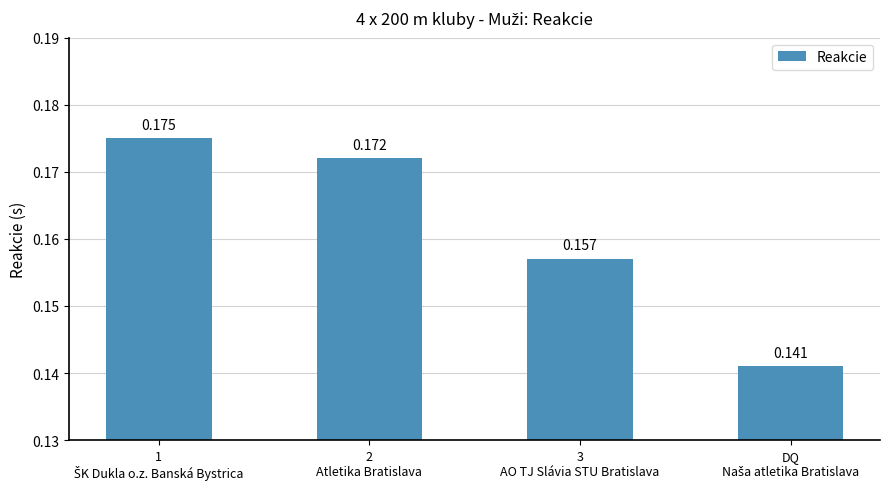

At which category does the chart reach its minimum across all series?

DQ
Naša atletika Bratislava